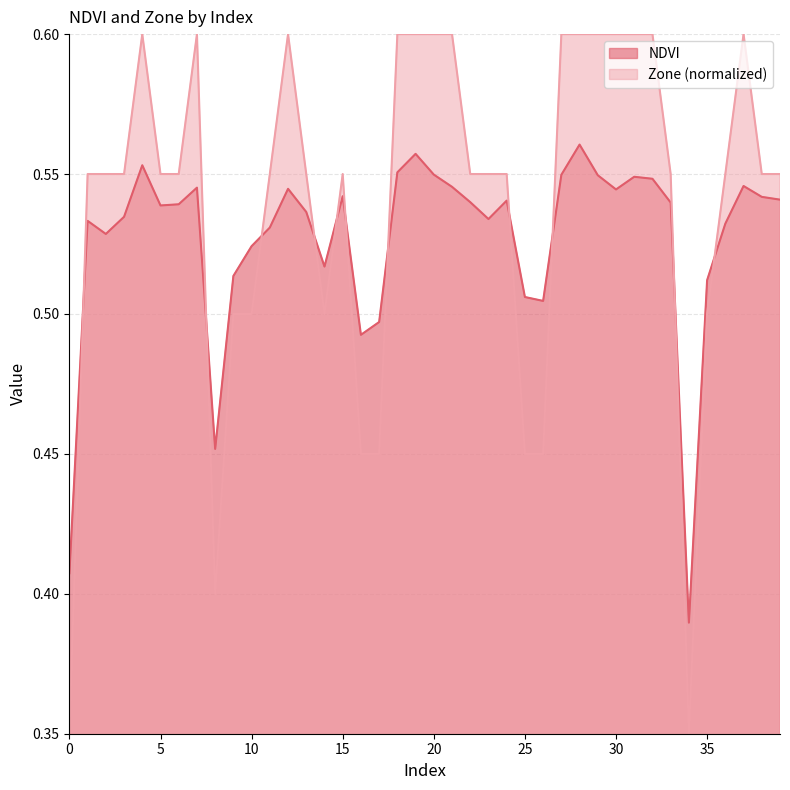

Between which two adjacent categories do Zone and NDVI first intersect?

0 and 1